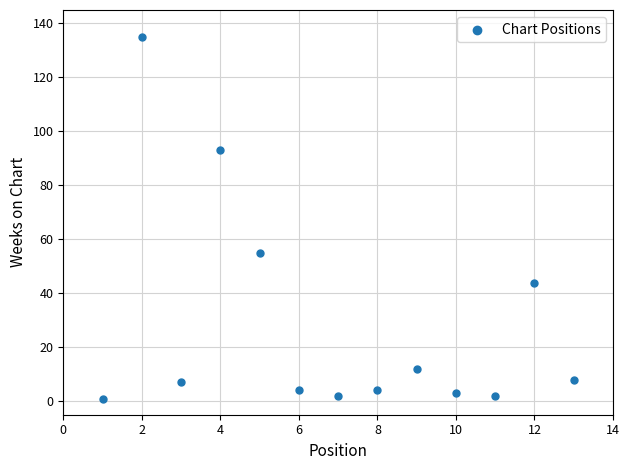

What Y value in the scatter plot is closest to 68?

55